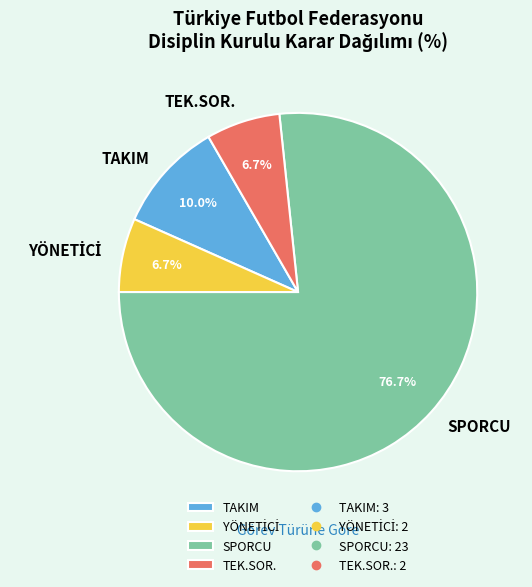

Which slice is the largest?

SPORCU